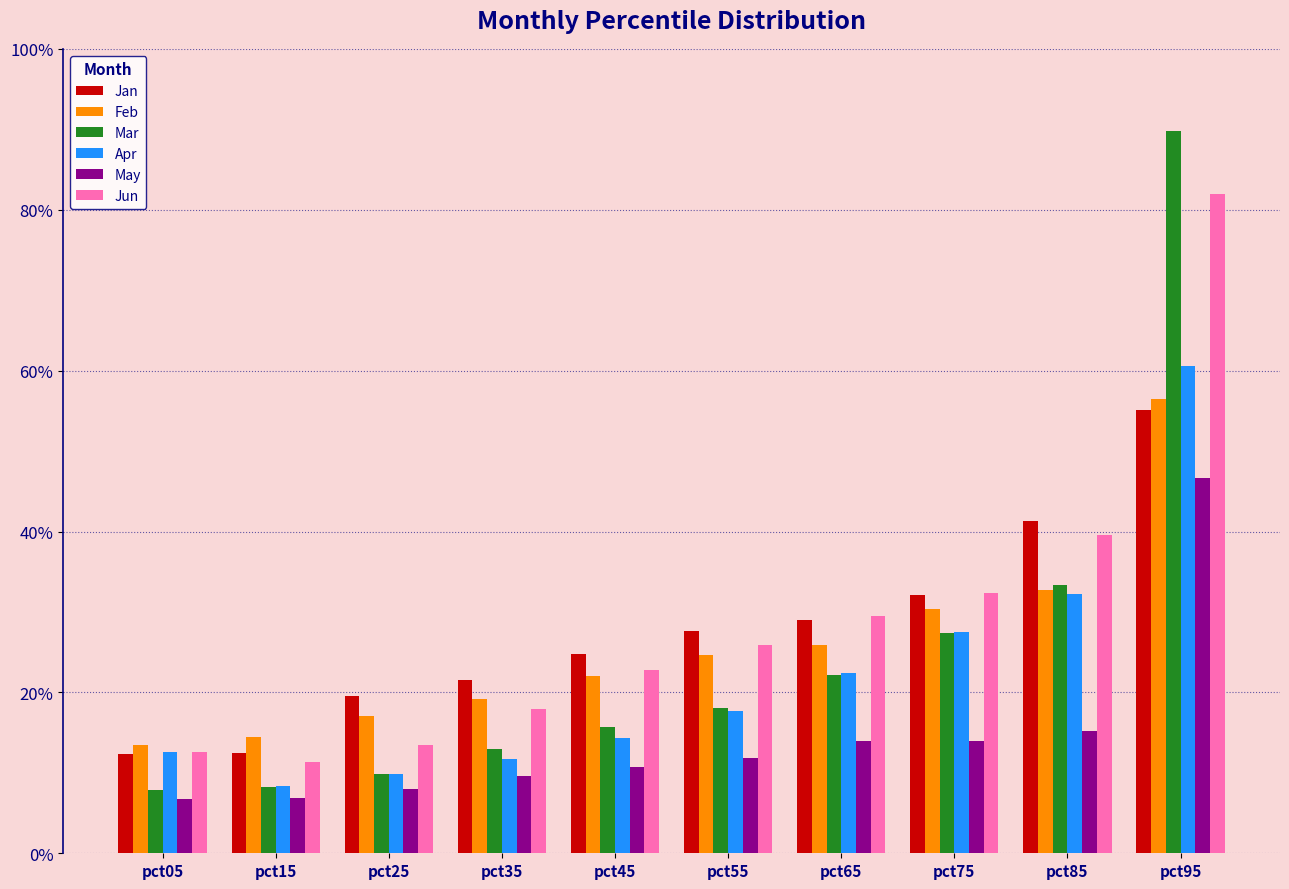

Which series changed the most between pct35 and pct55?

Jun